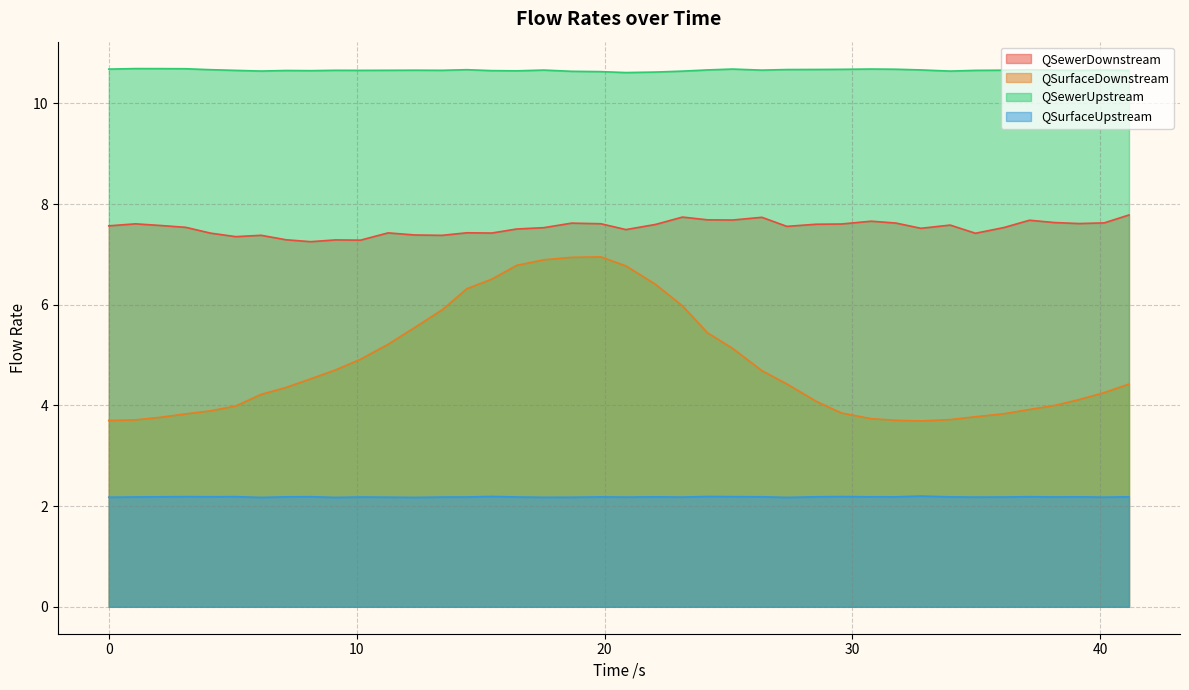

What is the average value of the QSewerDownstream series?

7.5